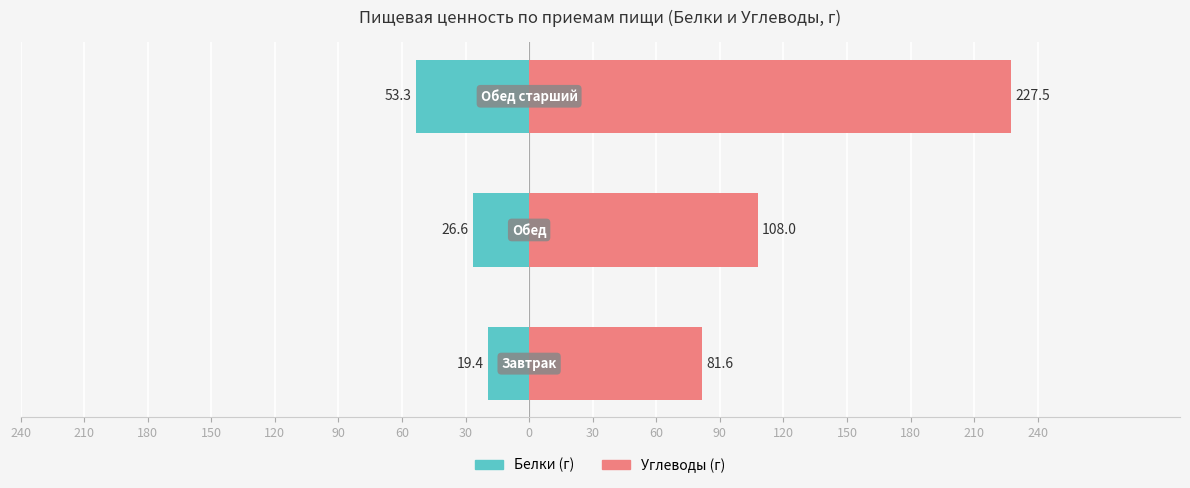

Between 240 and 210, which series saw the biggest shift?

Углеводы (г)